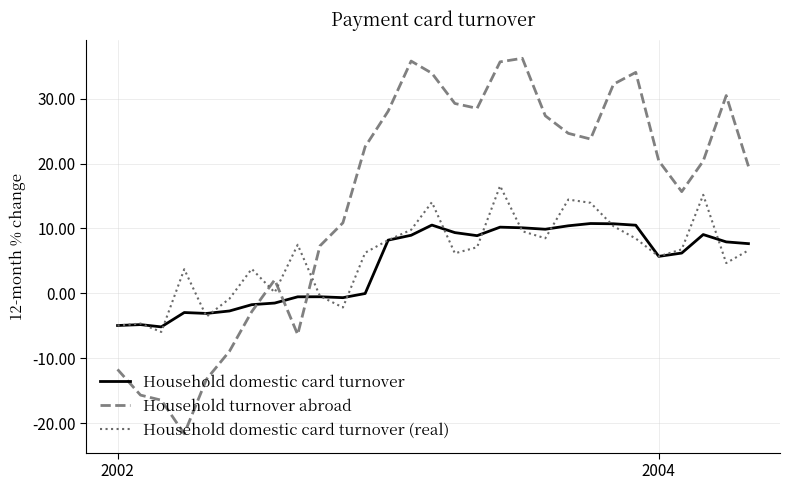

List the series in order of their peak value, highest first.

Household turnover abroad, Household domestic card turnover (real), Household domestic card turnover